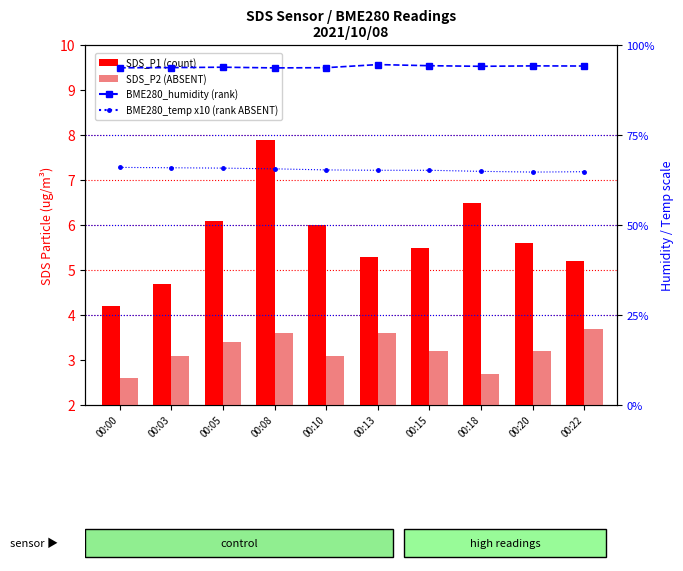

What is the difference between the maximum and second lowest values in the BME280_humidity series?

0.9